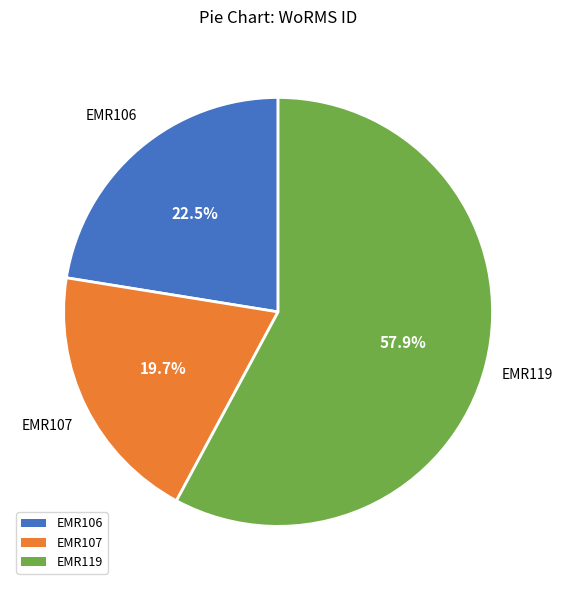

Rank the categories by value from lowest to highest.

EMR107, EMR106, EMR119